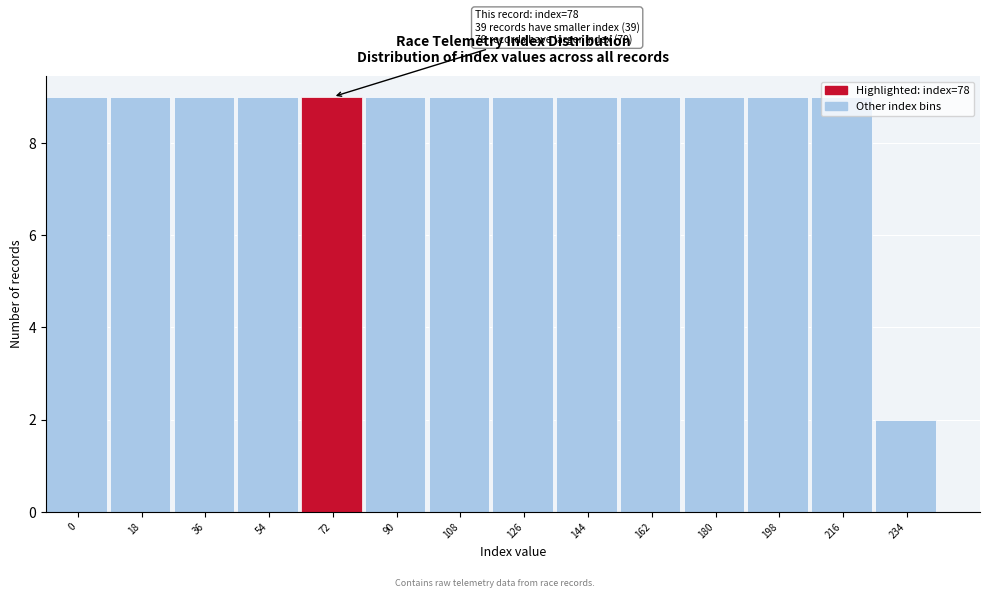

What is the value of the 6th bar from the left?

9